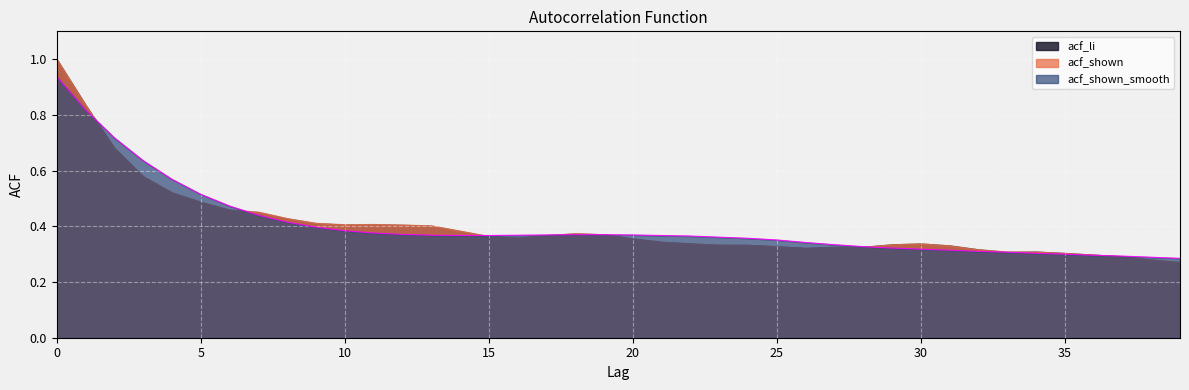

At which label is acf_shown_smooth closest to 0?

39